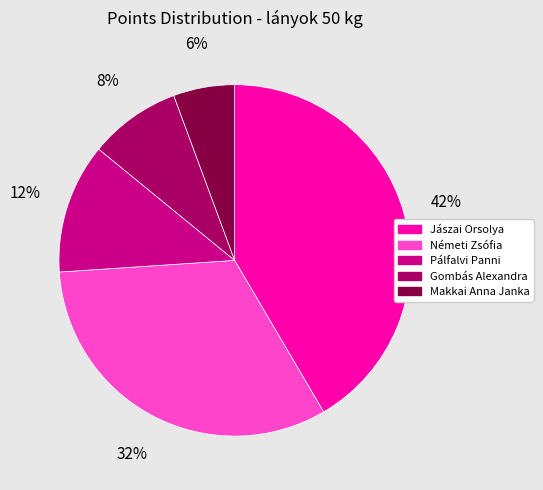

Which category has the biggest portion of the pie?

Jászai Orsolya